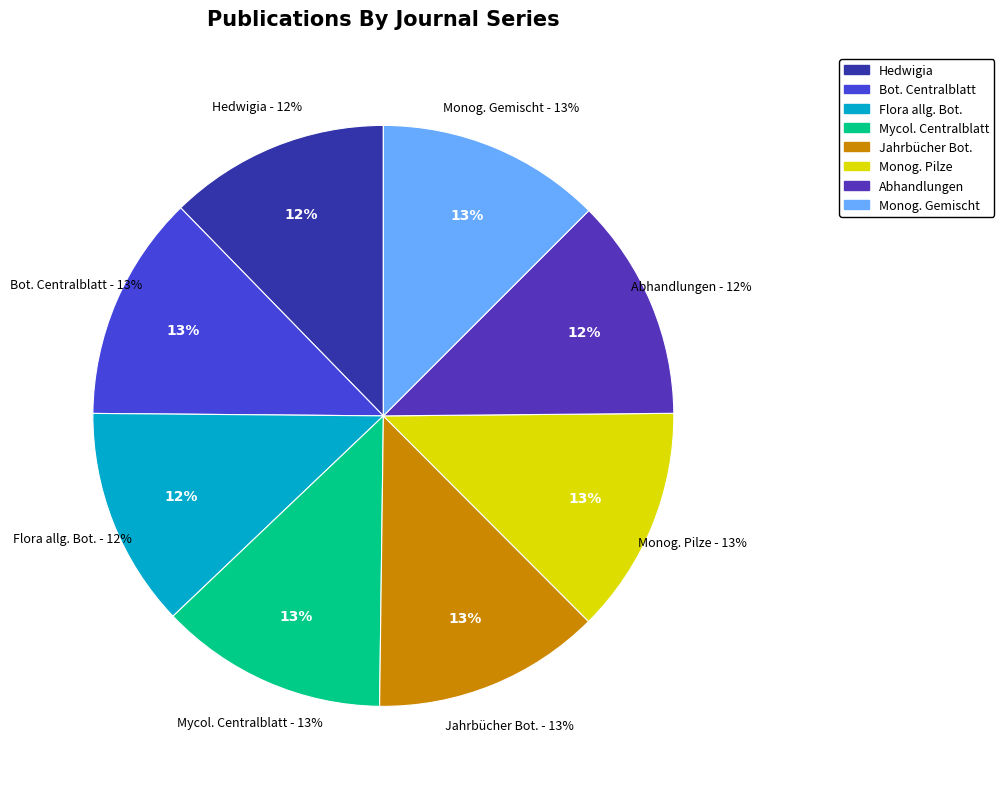

To the nearest percent, what percentage of the pie is Botanisches Centralblatt?

13%